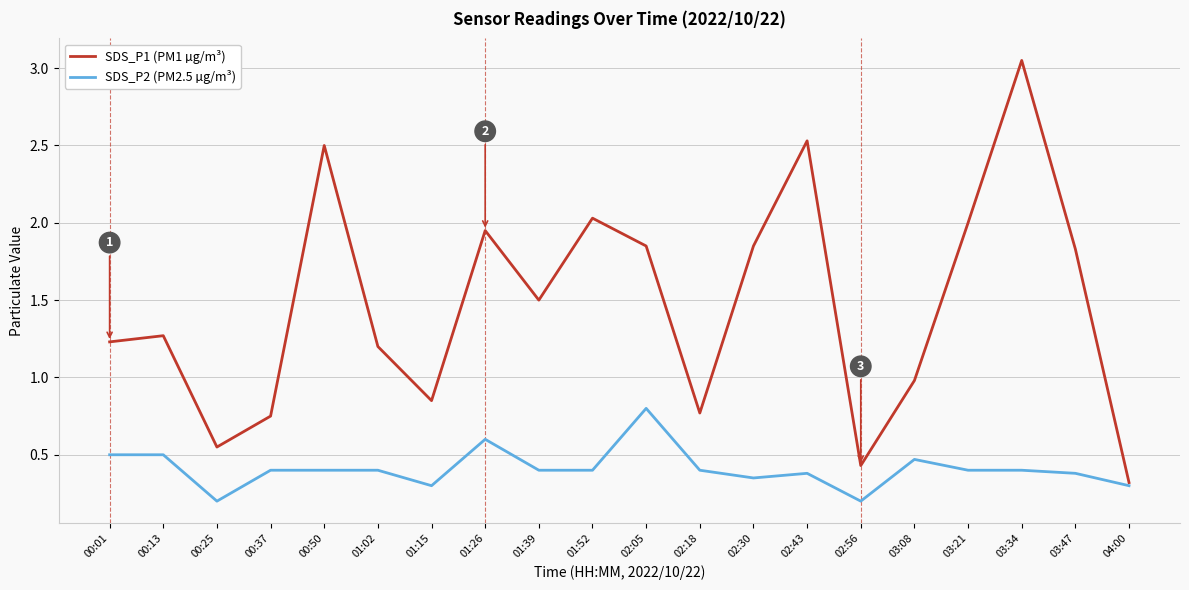

At which label does SDS_P1 (PM1 µg/m³) reach its minimum?

04:00